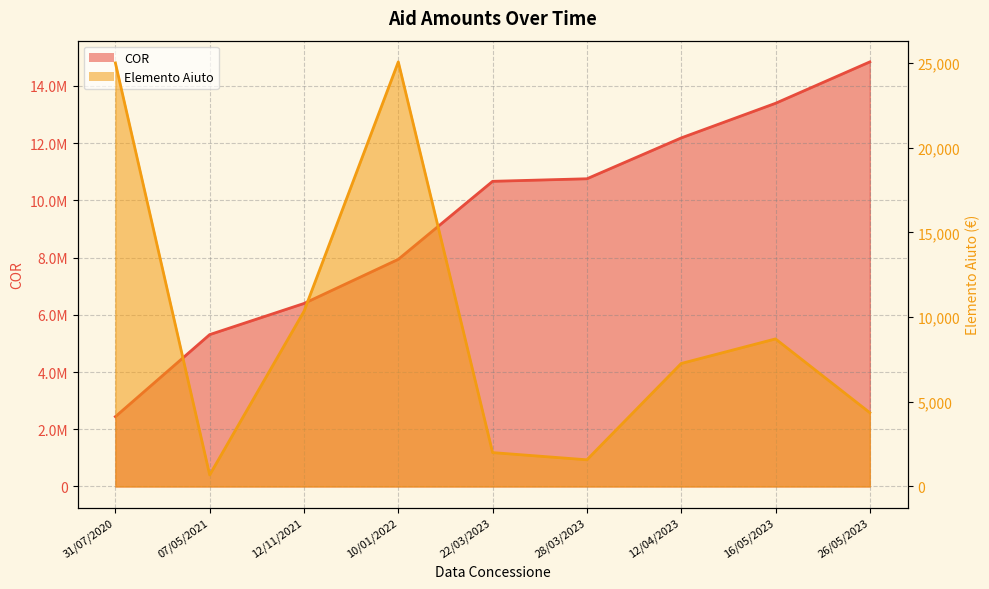

What value does the Elemento Aiuto series have at 12/11/2021?

10338.0